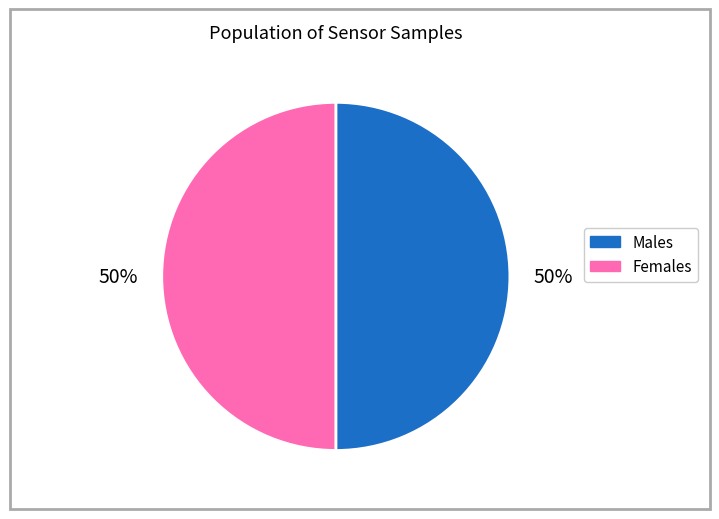

To the nearest percent, what is the average slice percentage?

50%